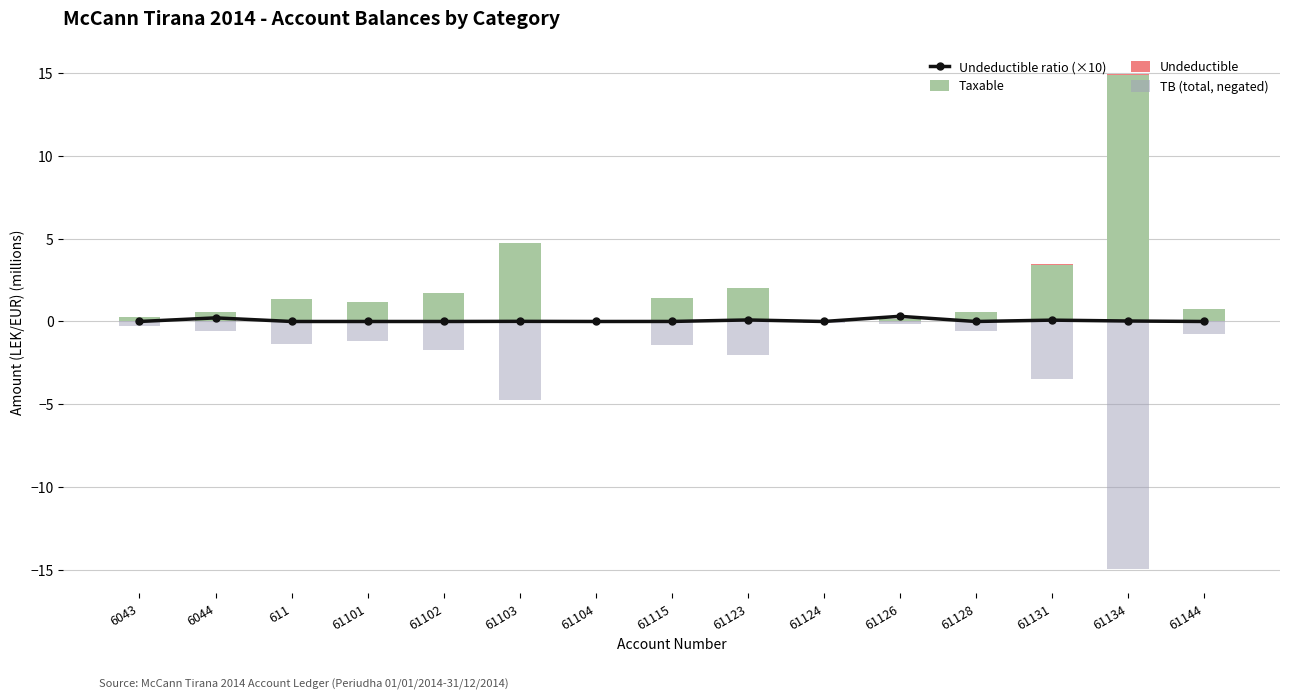

Between 61101 and 61144, which series saw the biggest shift?

Taxable